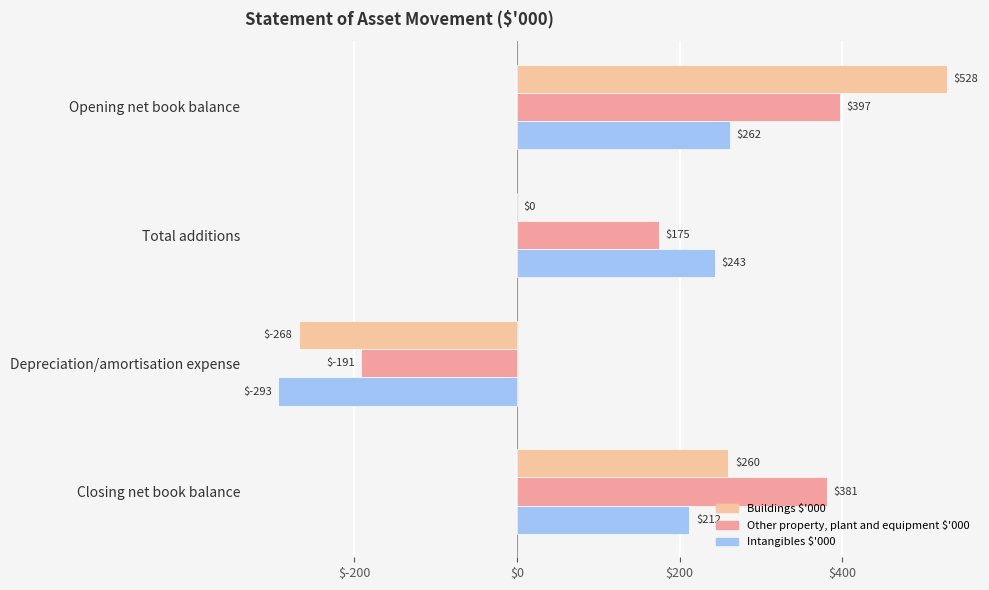

What are all the series names shown in the legend?

Buildings $'000, Other property, plant and equipment $'000, Intangibles $'000